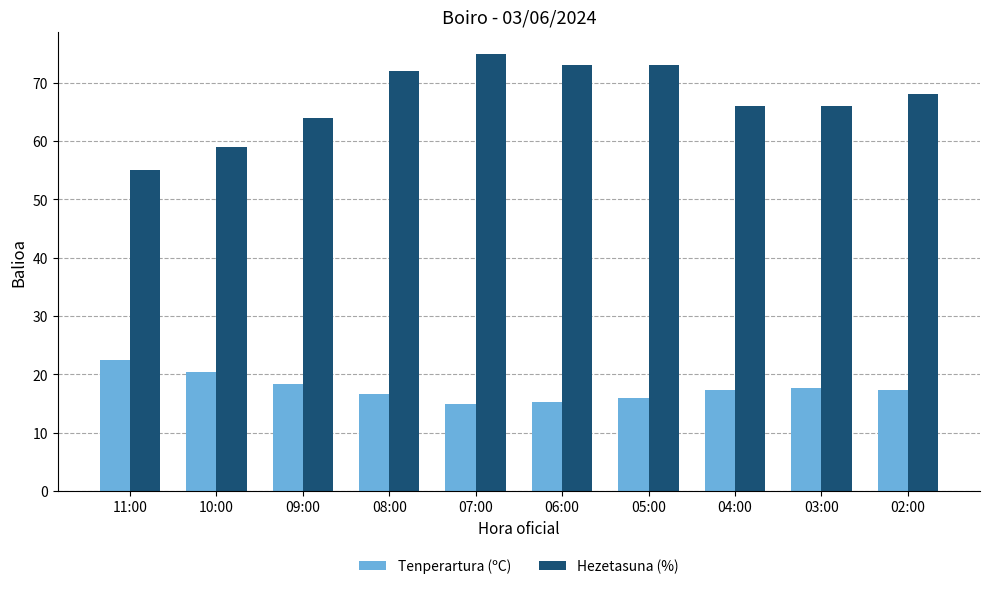

At which label does Tenperartura (ºC) reach its peak?

11:00